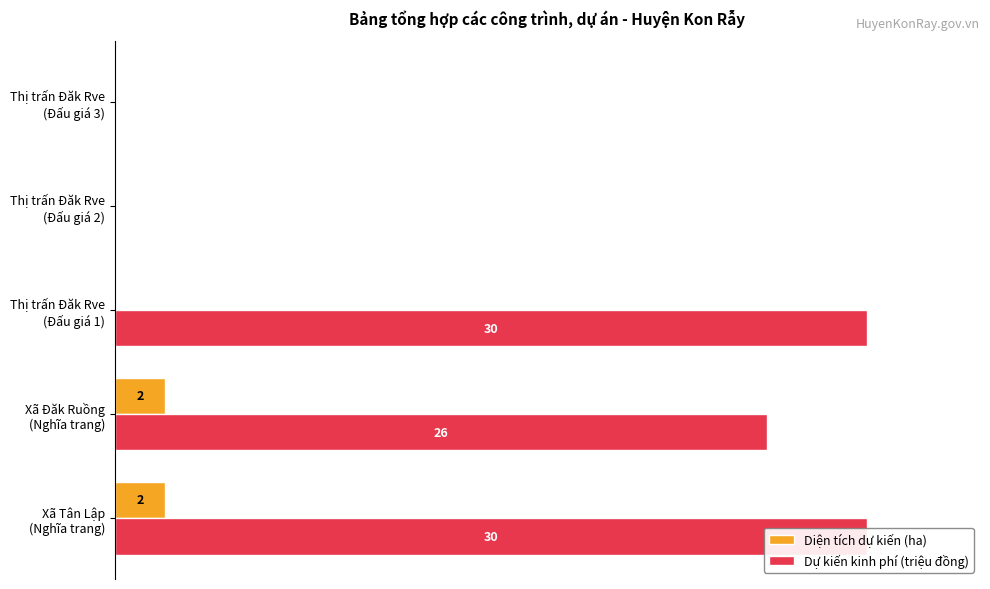

What is the difference between the highest and lowest values at Thị trấn Đăk Rve (Đấu giá 2)?

0.1